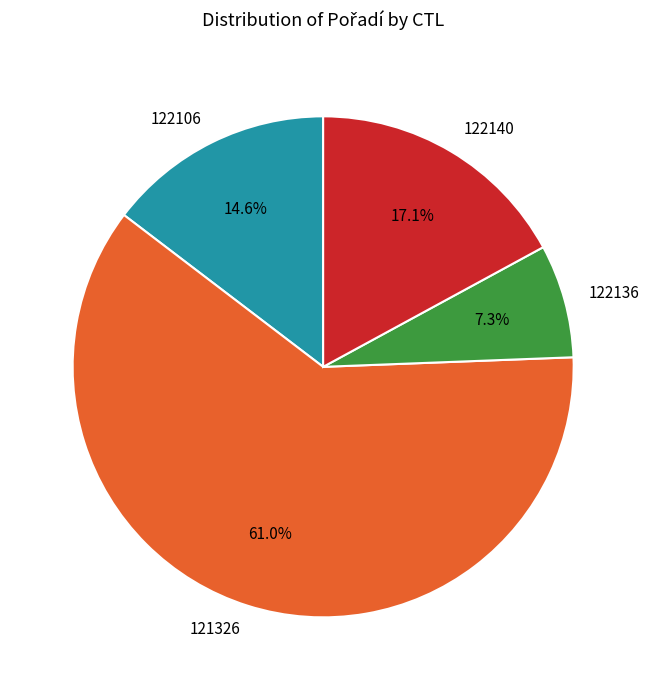

True or false: 122140 accounts for 23% of the total.

False